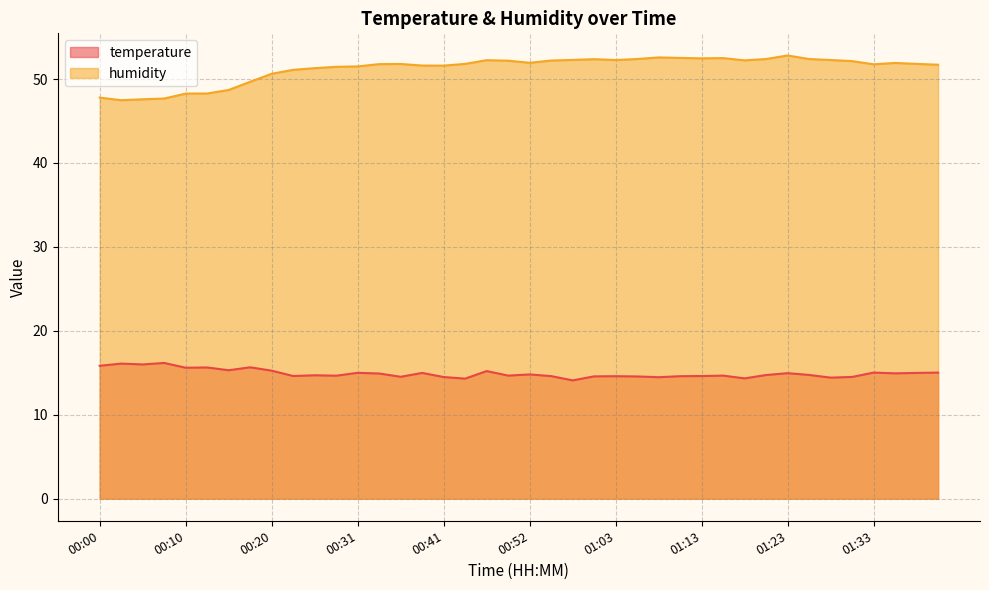

What is the label of the 35th point from the right?

00:13